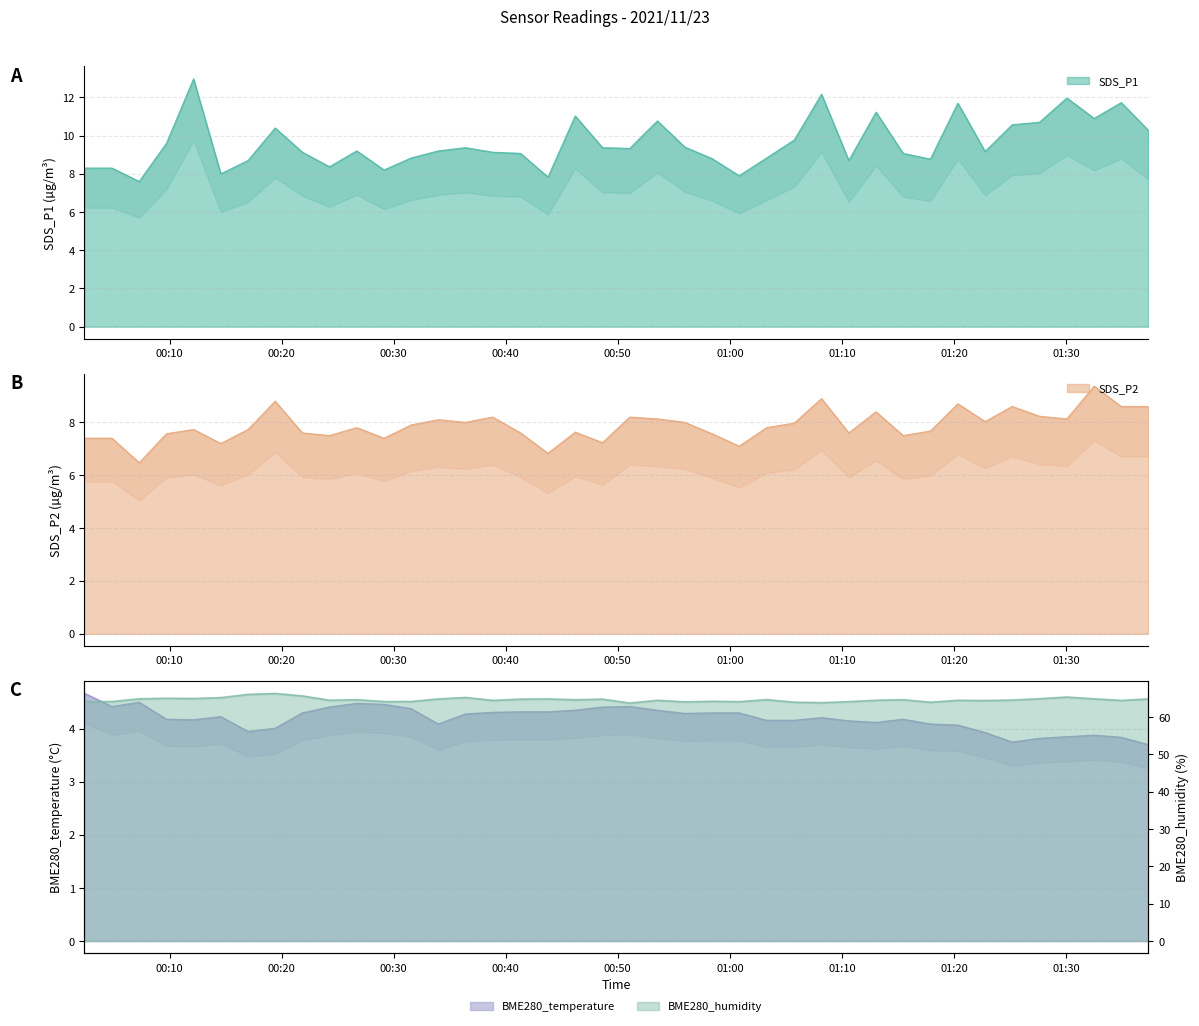

The BME280_temperature series shows 1.2 at 25. True or false?

False